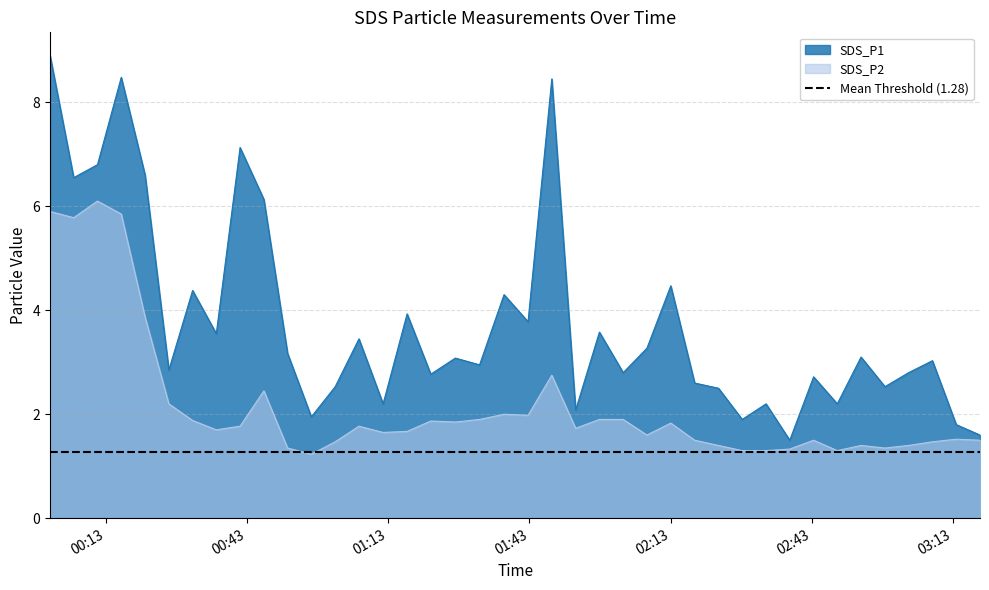

How many values in the SDS_P1 series exceed 3?

21